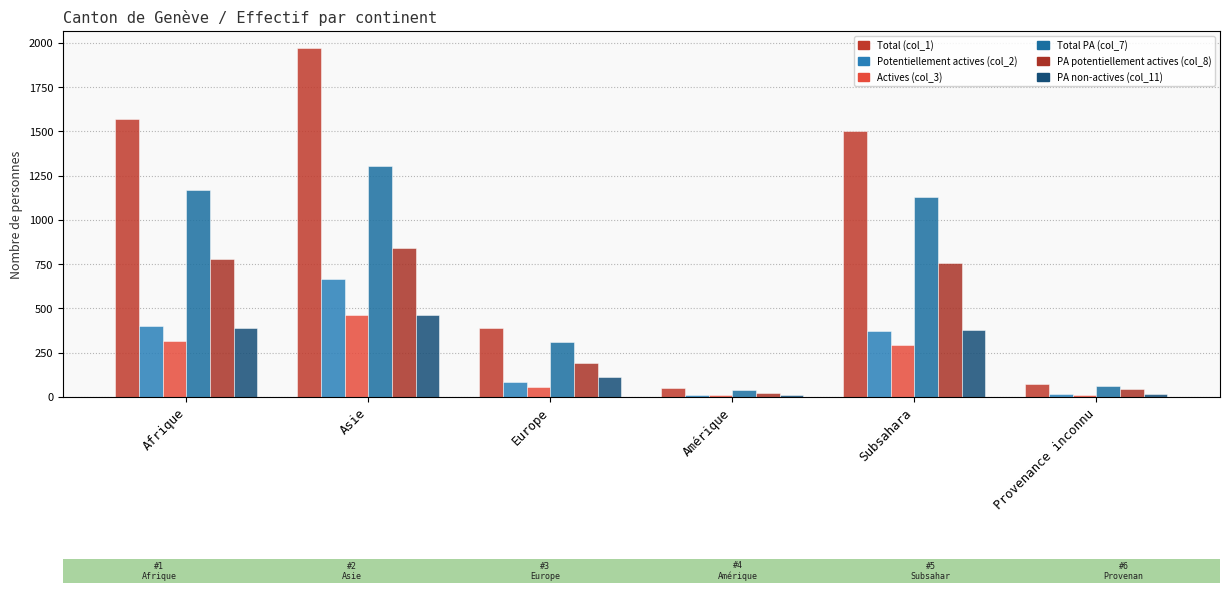

What is the smallest value displayed?

10